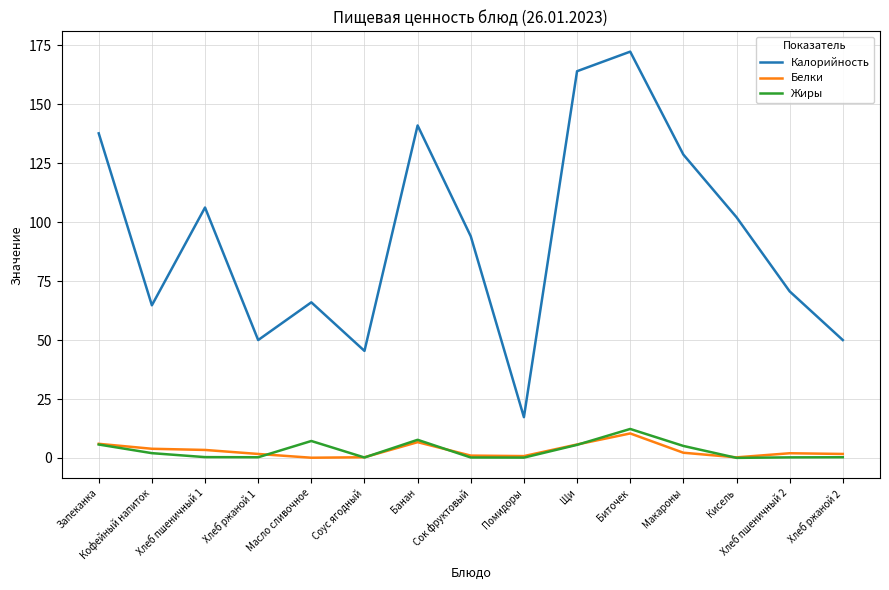

What value does the Белки series have at Сок фруктовый?

1.0